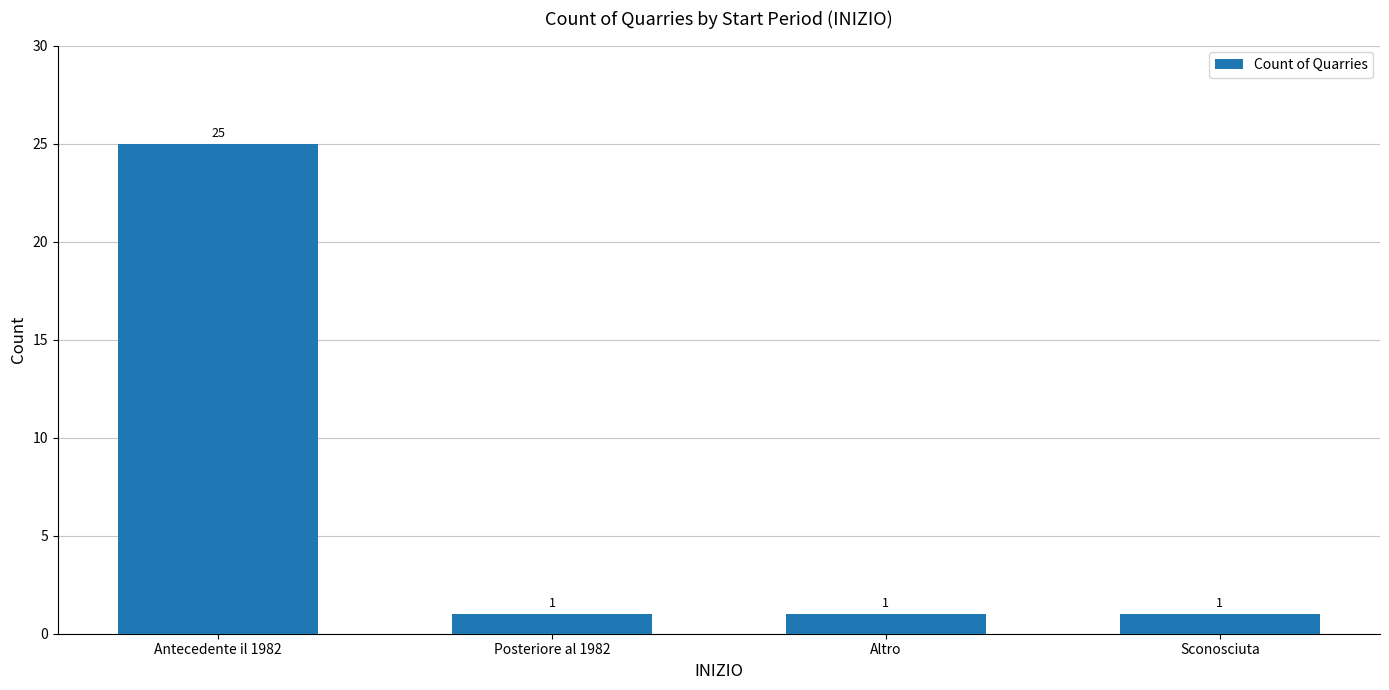

Which label corresponds to the largest value in the chart?

Antecedente il 1982